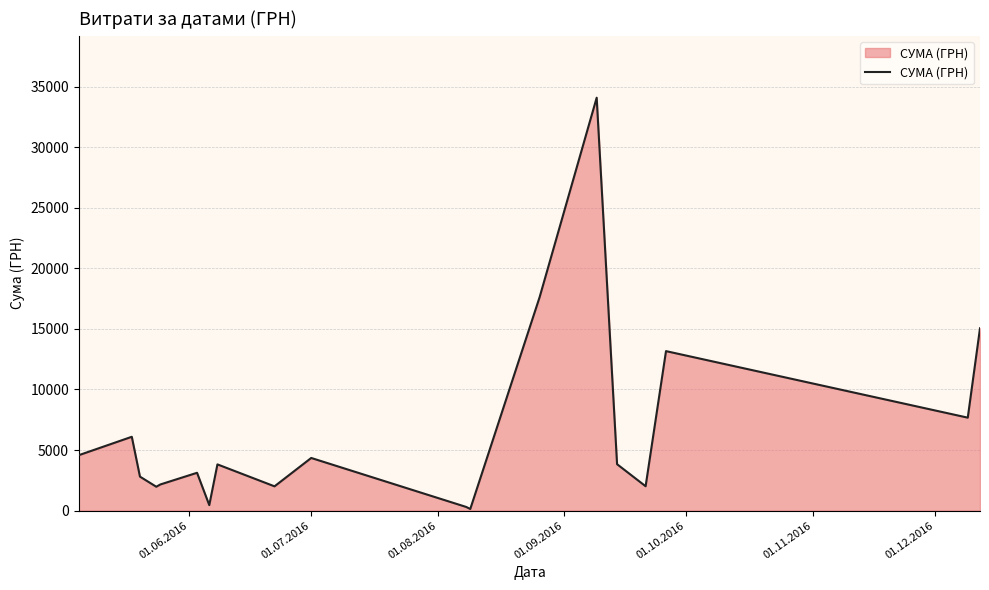

What is the minimum value shown in the chart?

135.0